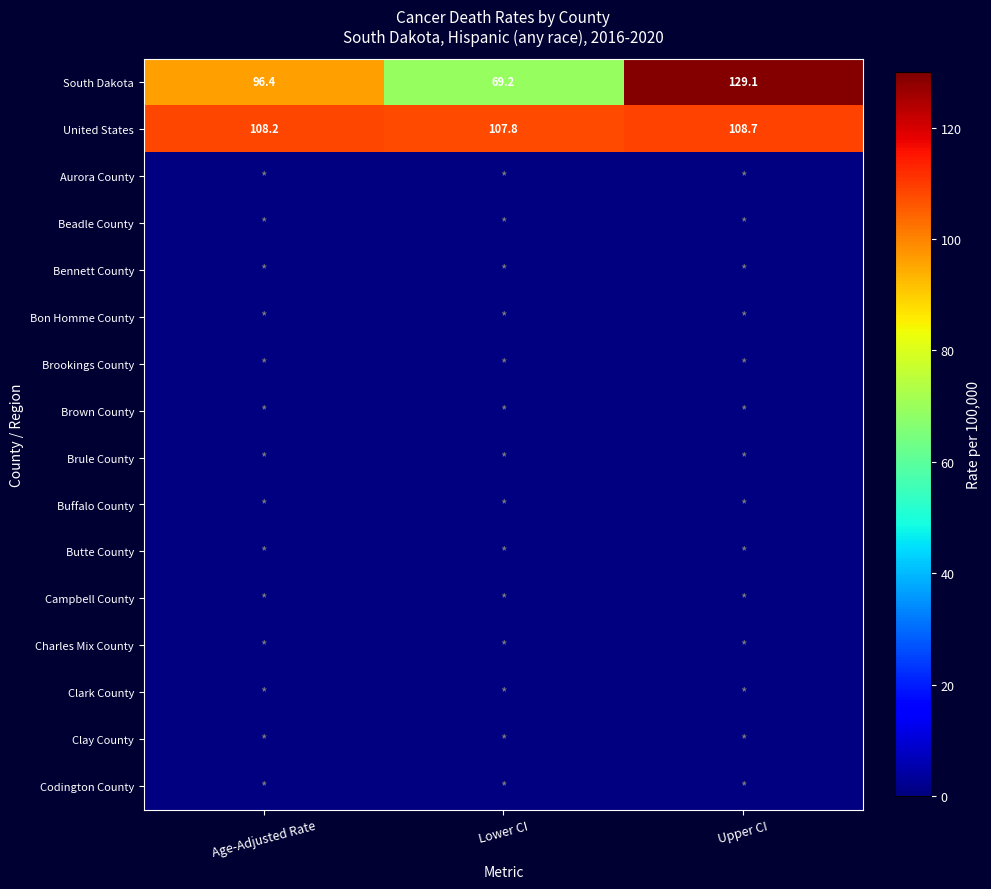

What is the minimum value shown in the chart?

69.2